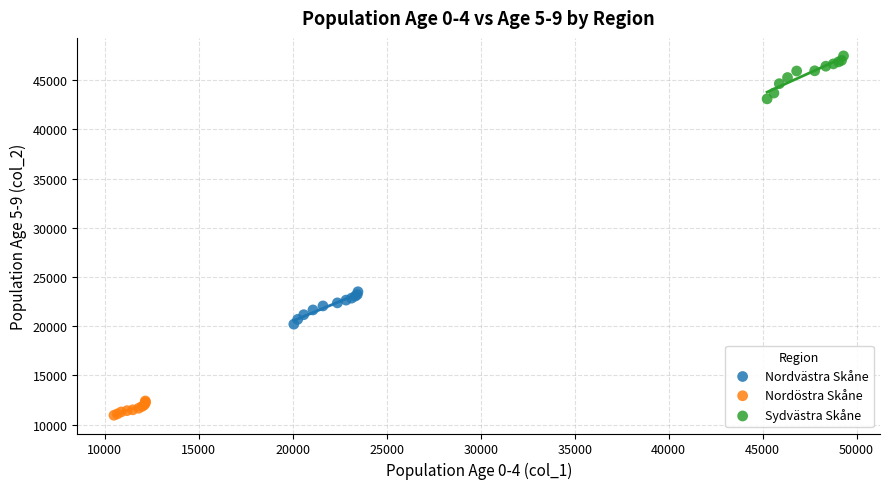

What are all the series names shown in the legend?

Nordvästra Skåne, Nordöstra Skåne, Sydvästra Skåne